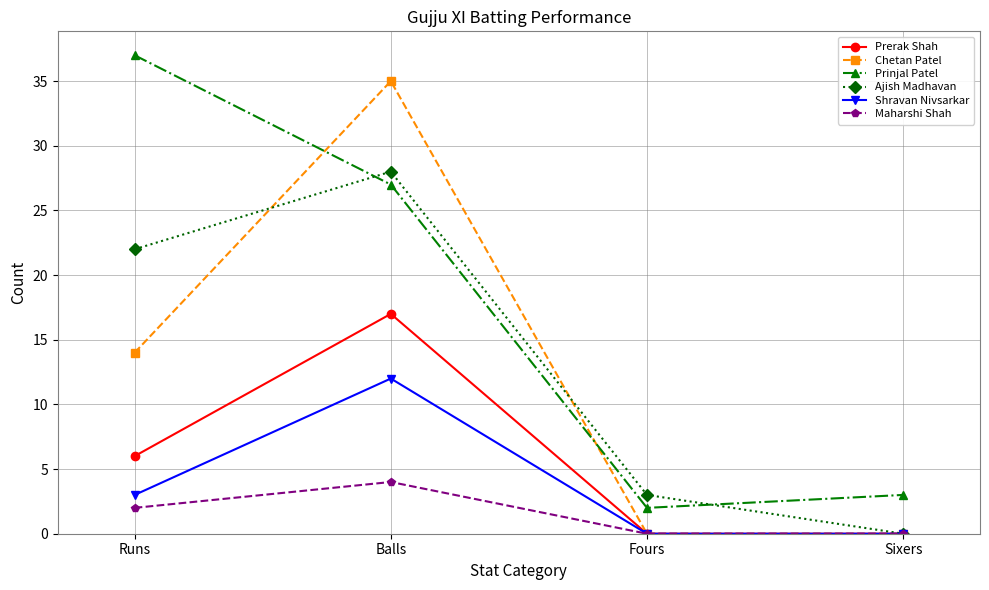

Is this an area chart (filled region under the line)?

No